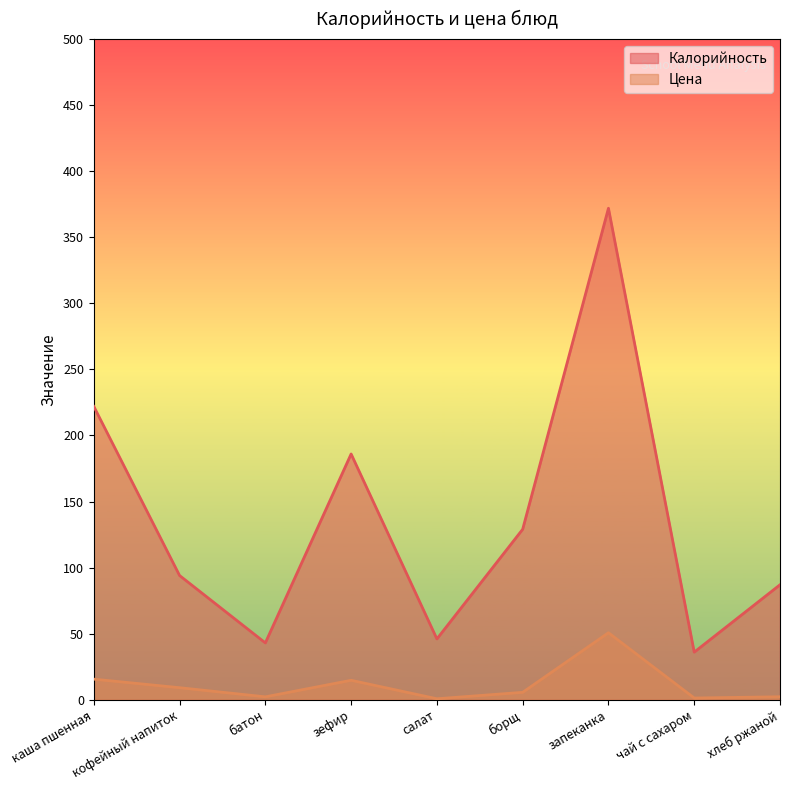

What is the label of the 8th point from the left?

чай с сахаром